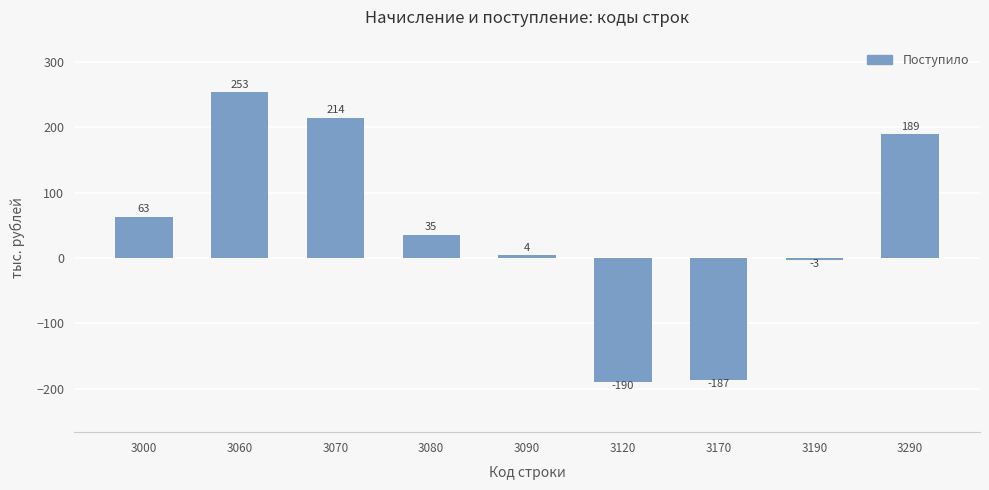

The value at 3120 is -129. True or false?

False